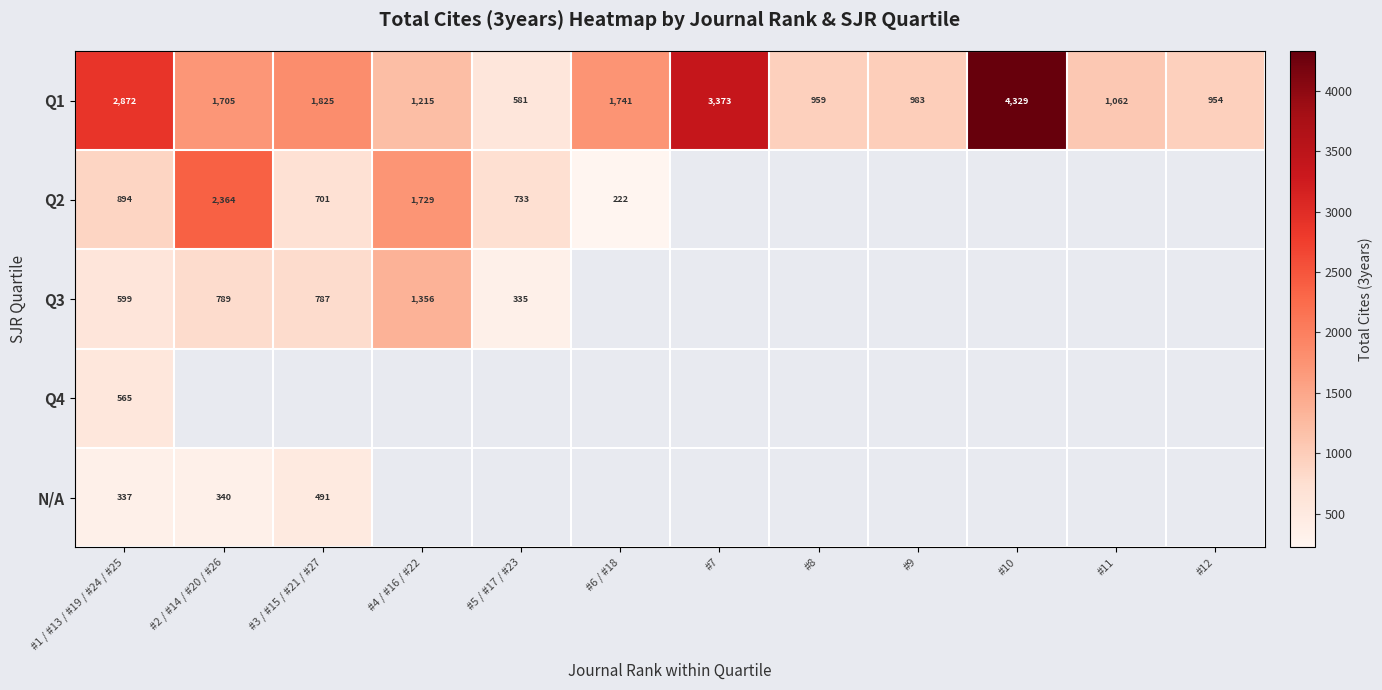

At which label does Q1 reach its minimum?

#5 / #17 / #23